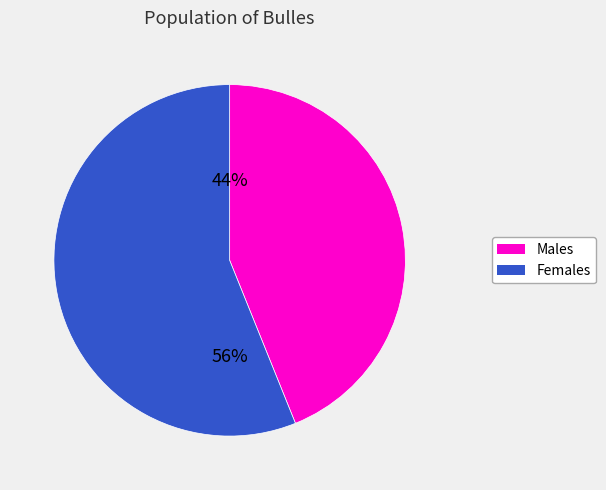

Is there any slice that represents more than half of the pie?

Yes